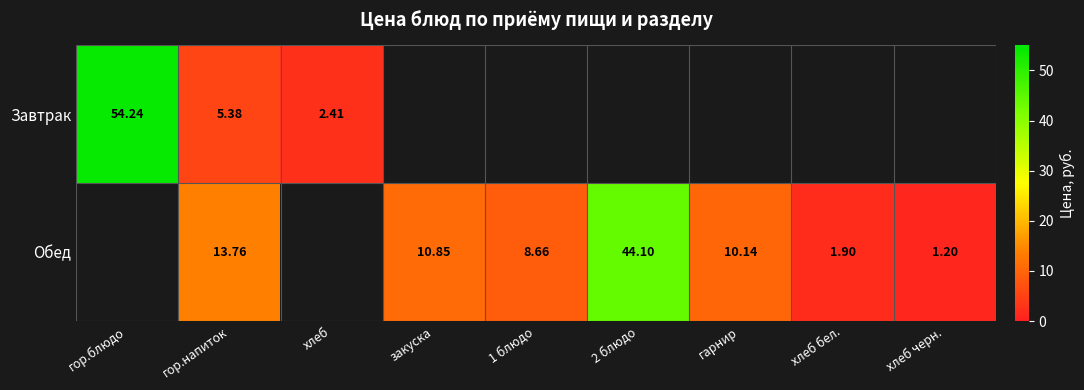

Is the value of Обед at хлеб бел. greater than the value of Завтрак at хлеб?

No